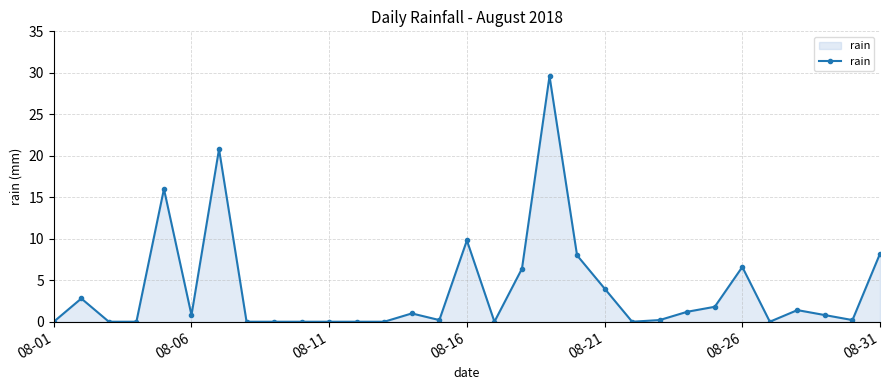

What is the average value?

3.9